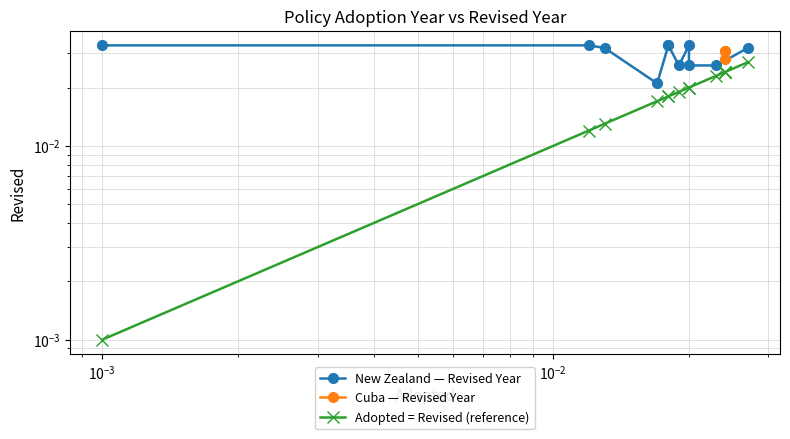

Is it true that the value at $\mathdefault{10^{-5}}$ is 0.0?

False